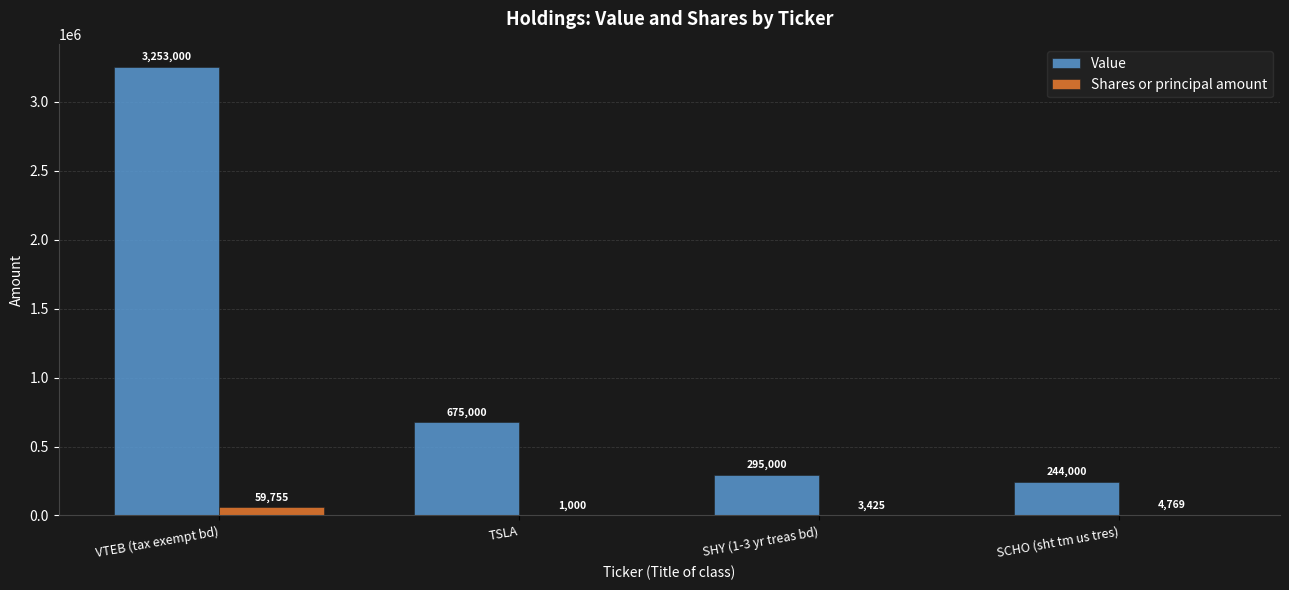

Which category has the highest value across all series?

VTEB (tax exempt bd)